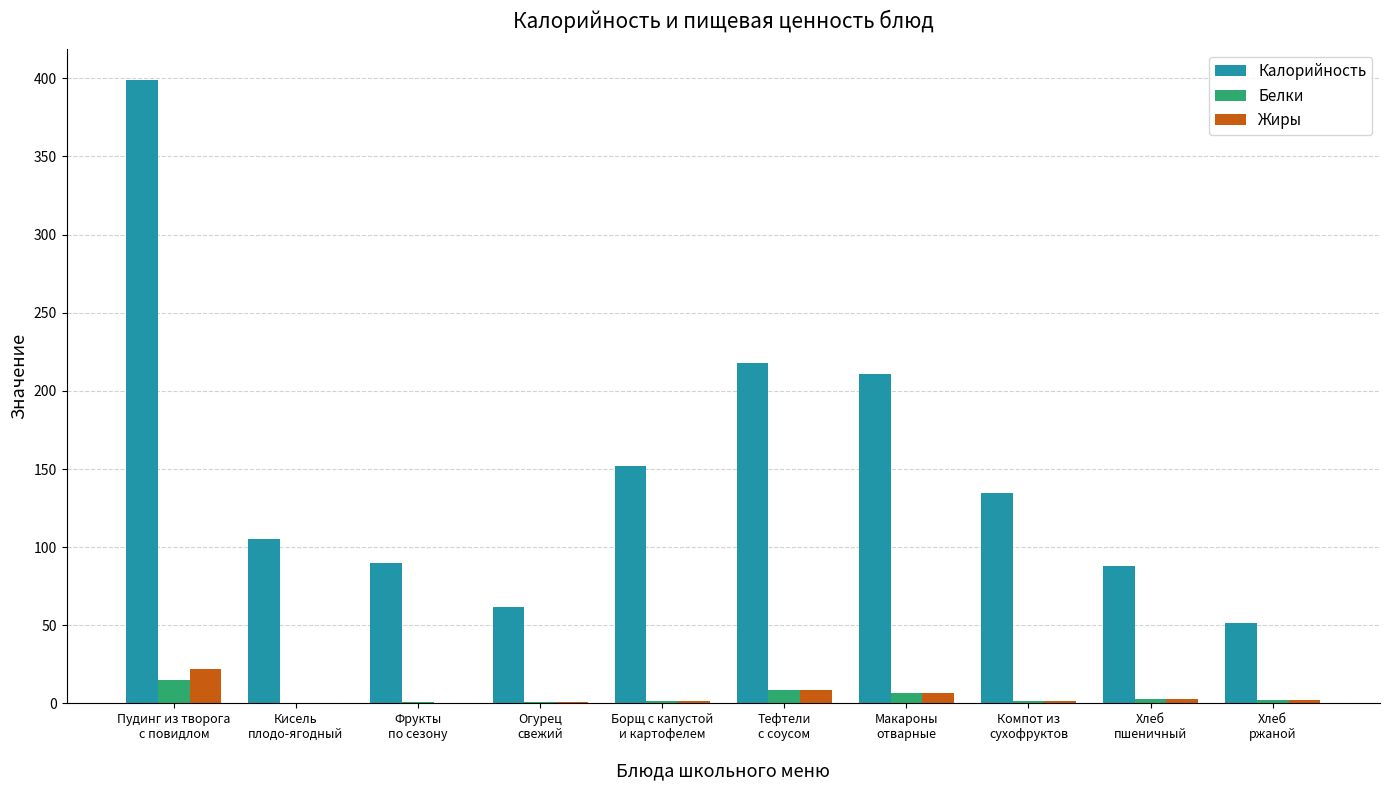

What is the sum of all Белки values?

39.5